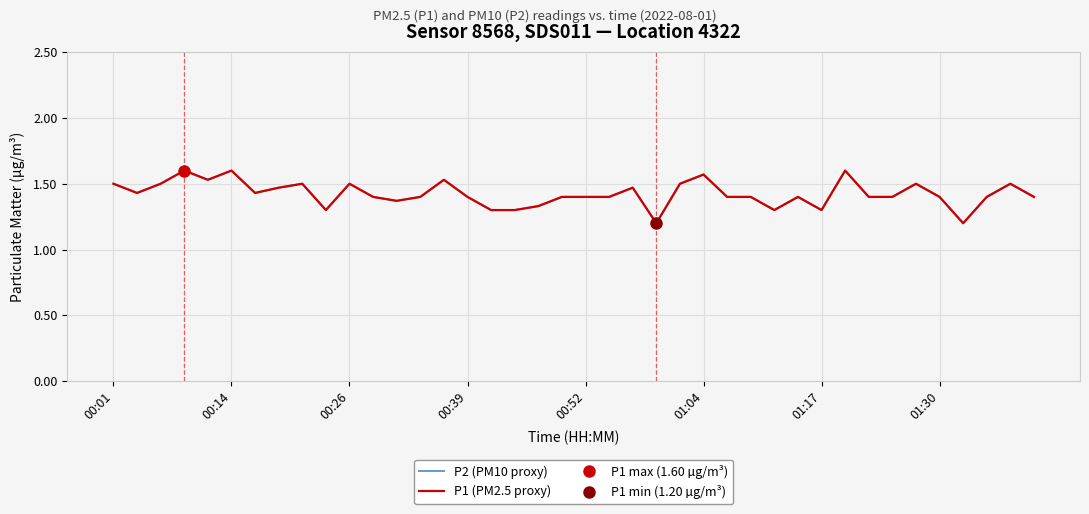

What is the value of the P1 (PM2.5 proxy) point at the 6th from the left?

1.6